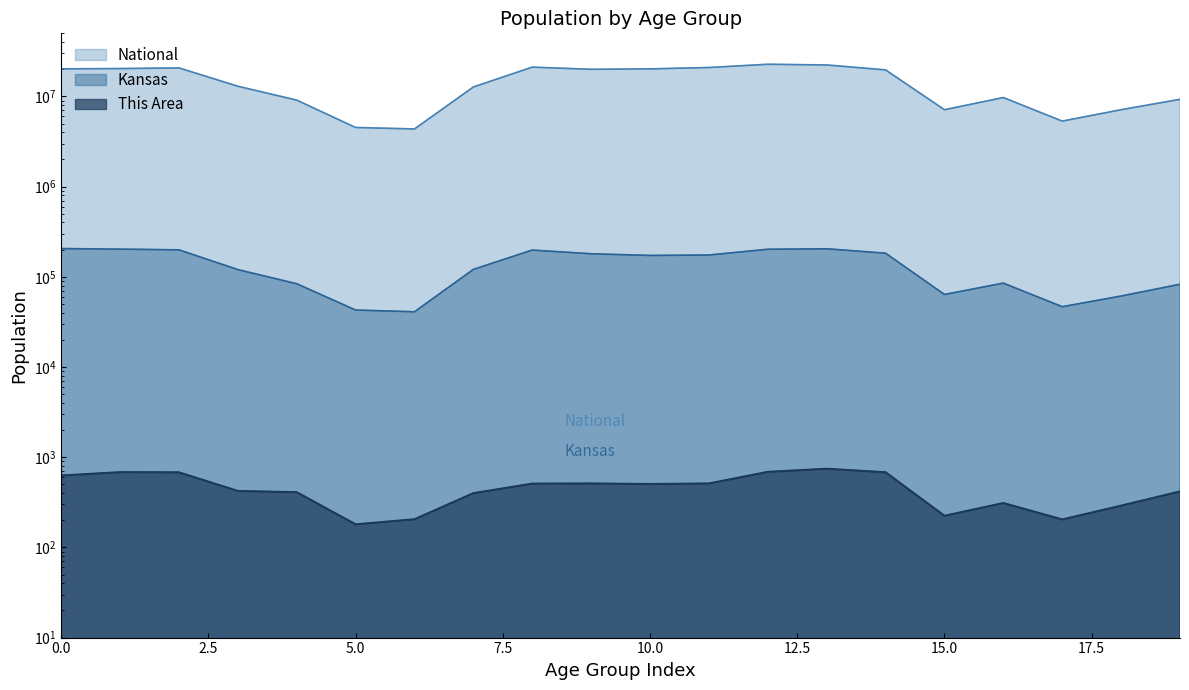

What is the difference between the National values at 10 to 14 years and 5 to 9 years?

328537